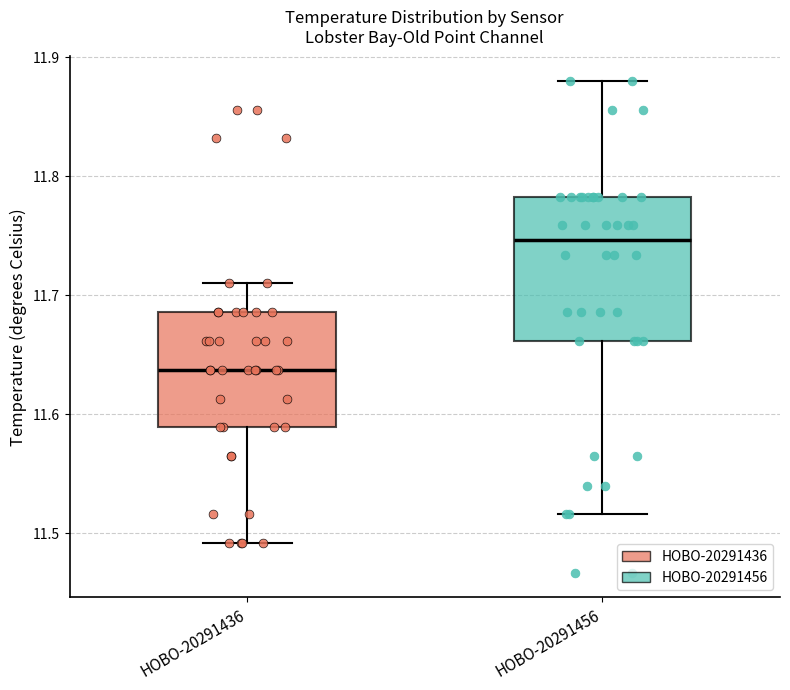

Where is the lower edge of the box for HOBO-20291436 on the y-axis? The values are not printed on the chart, so give them approximately, as read against the axis.

11.59